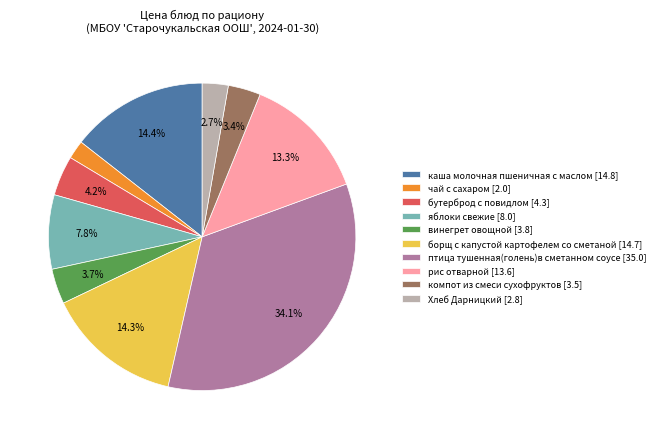

Which category has the smallest portion of the pie?

чай с сахаром